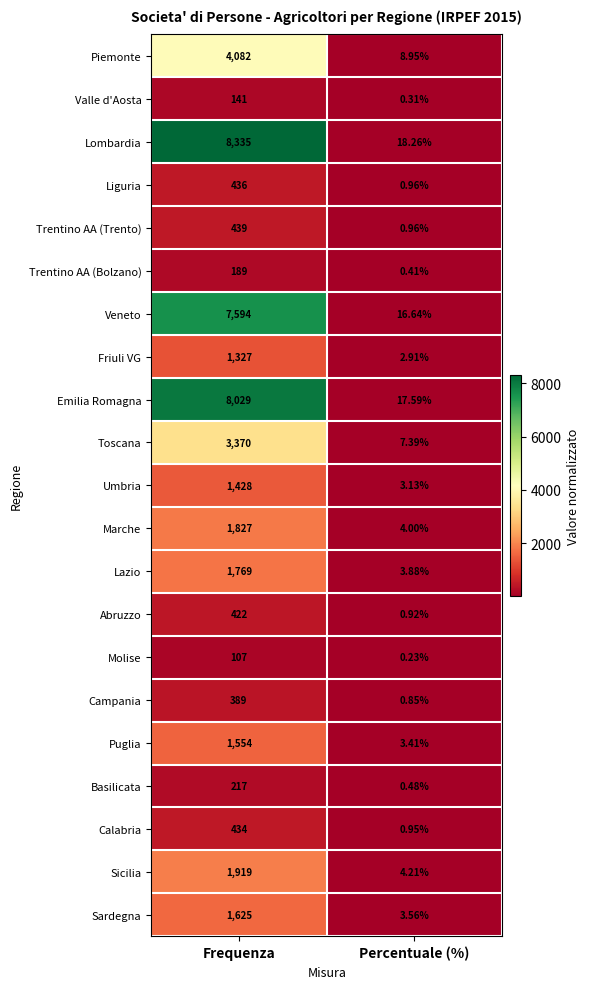

Rank the series by their maximum value, from highest to lowest.

Lombardia, Emilia Romagna, Veneto, Piemonte, Toscana, Sicilia, Marche, Lazio, Sardegna, Puglia, Umbria, Friuli VG, Trentino AA (Trento), Liguria, Calabria, Abruzzo, Campania, Basilicata, Trentino AA (Bolzano), Valle d'Aosta, Molise